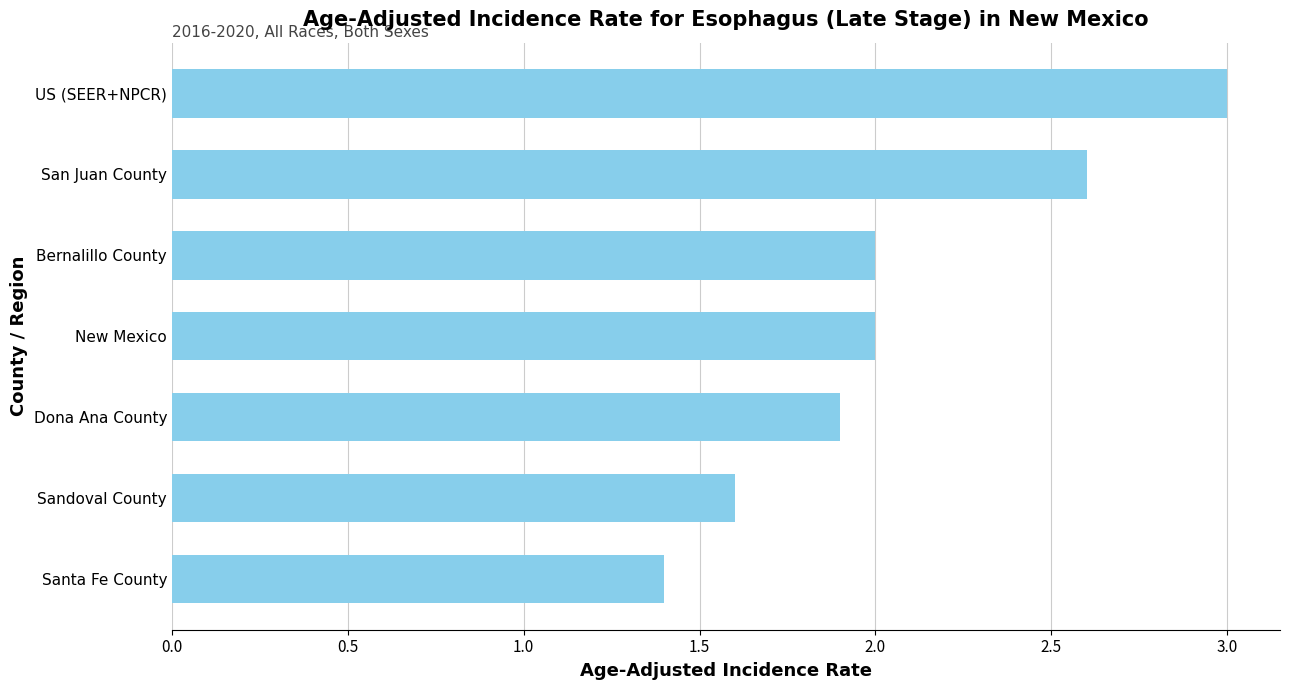

What is the change in value from Dona Ana County to New Mexico?

+0.1